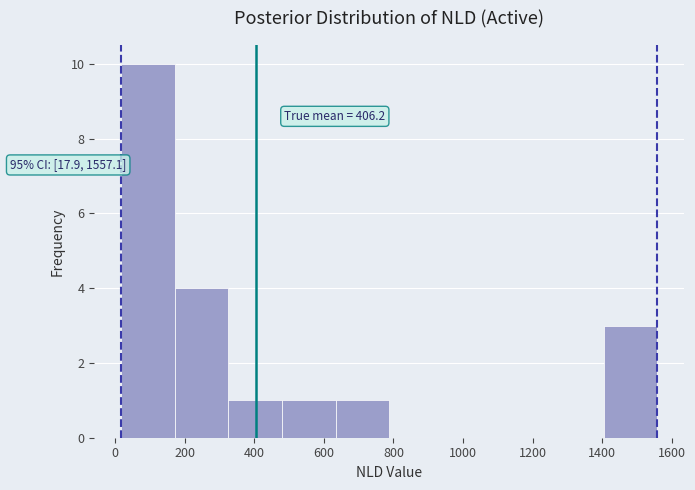

Which range on the x-axis has the tallest bar?

20 to 180